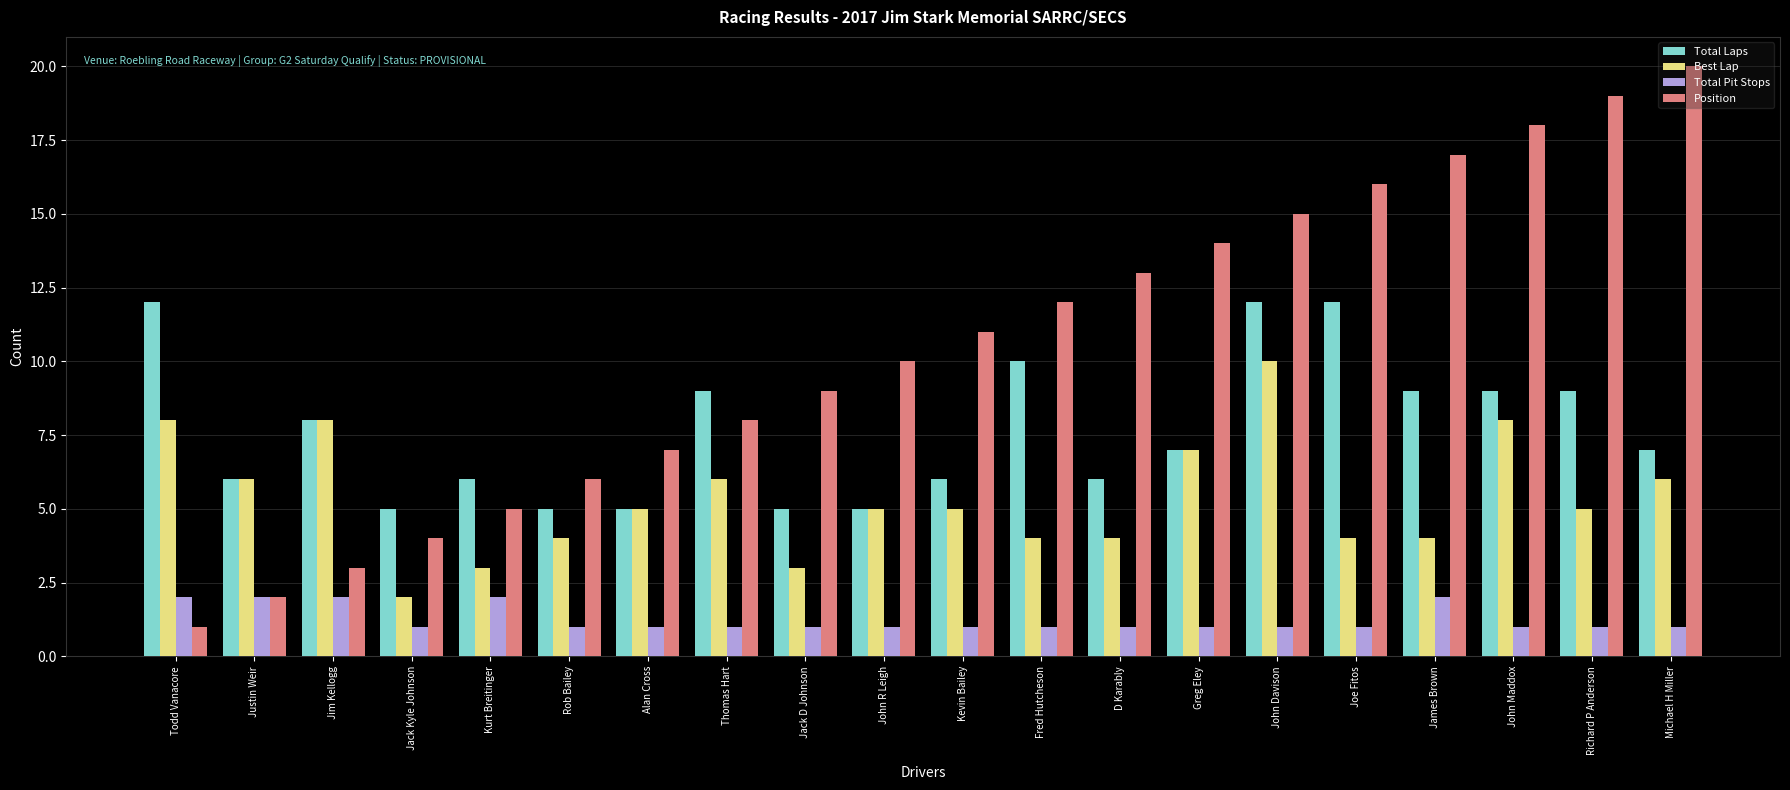

How many bars are there in each group?

4